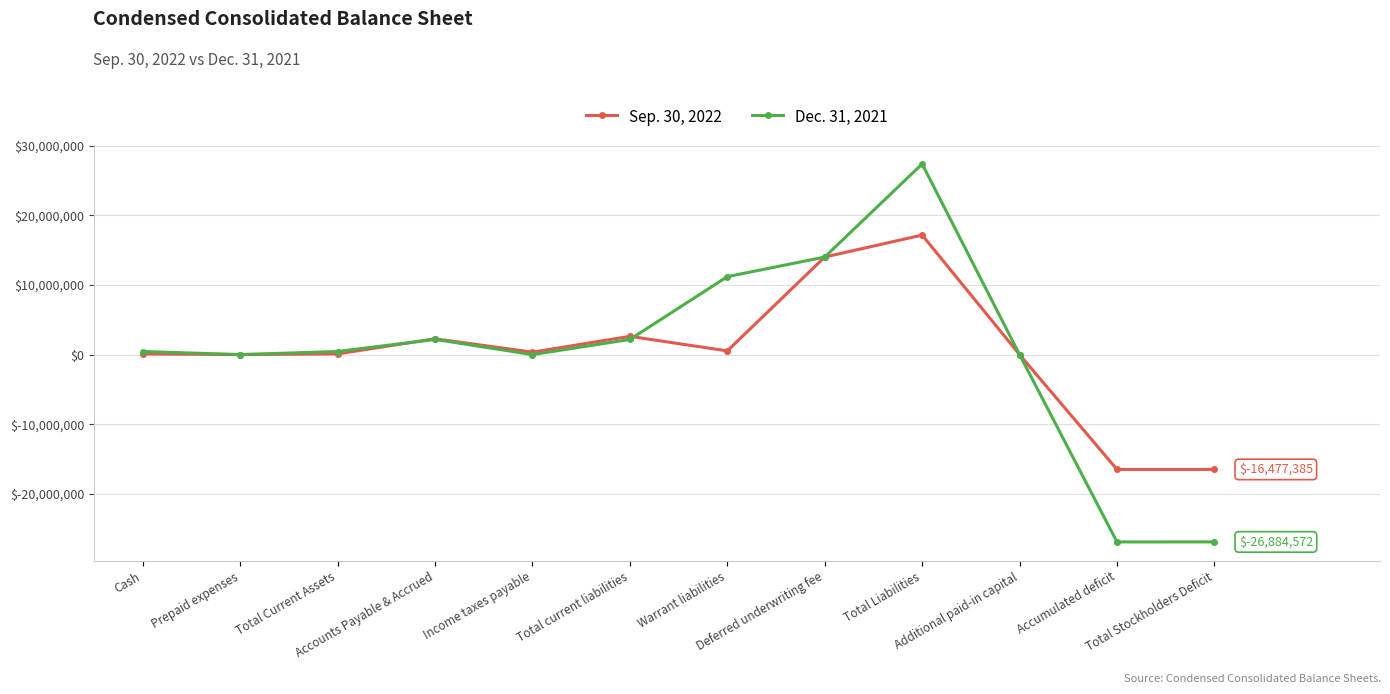

The value of Sep. 30, 2022 at Income taxes payable is 351691. True or false?

True